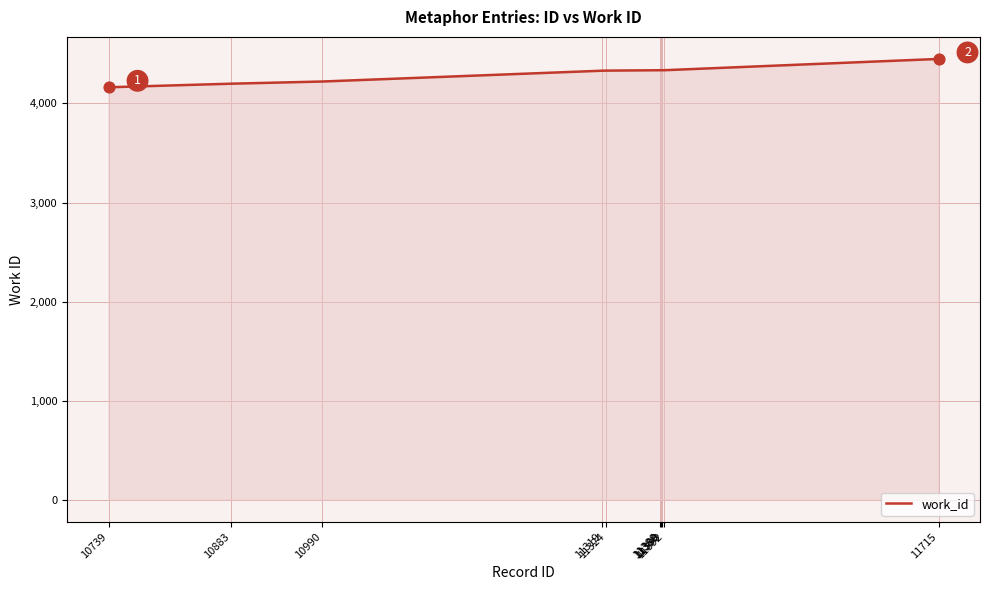

What is the greatest value displayed?

4449